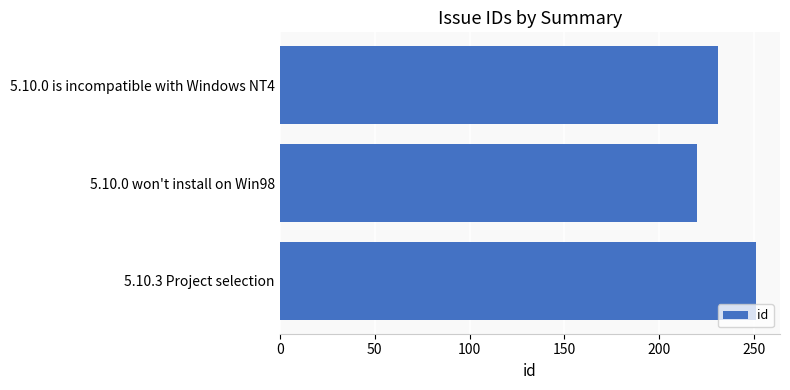

Reading top to bottom, list all the values displayed in this chart.

5.10.0 is incompatible with Windows NT4=231	5.10.0 won't install on Win98=220	5.10.3 Project selection=251